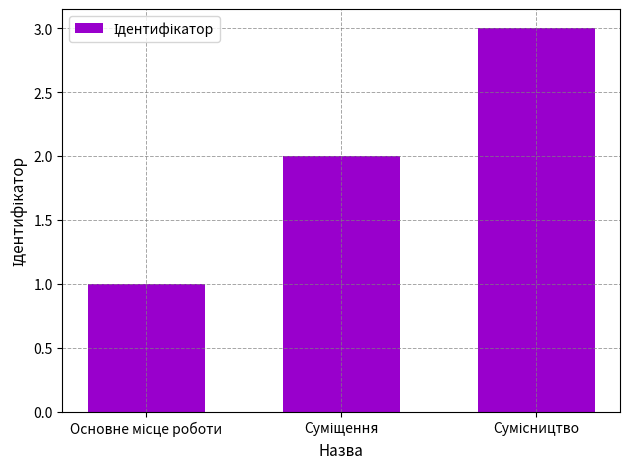

Does the chart contain stacked bars?

No